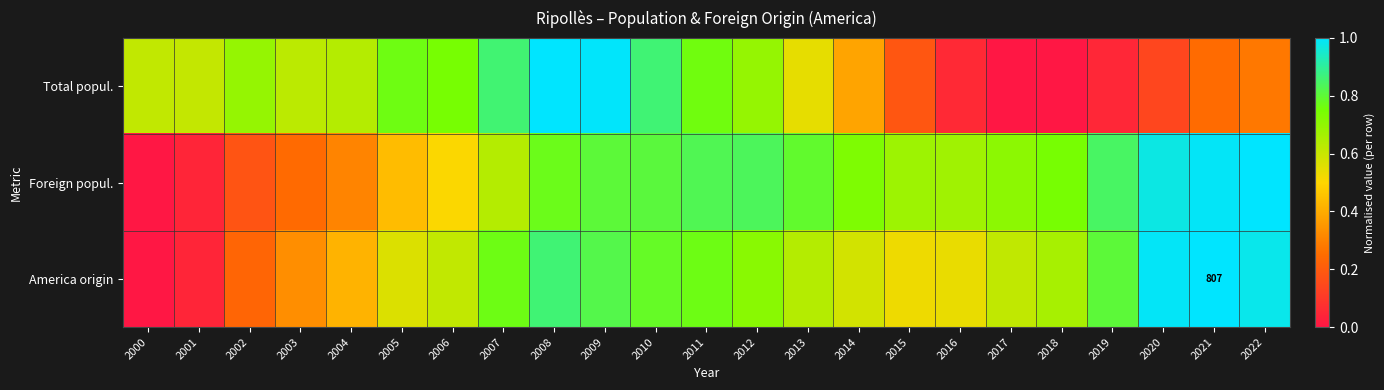

What is the difference between the maximum and minimum values in the Foreign popul. series?

1.0